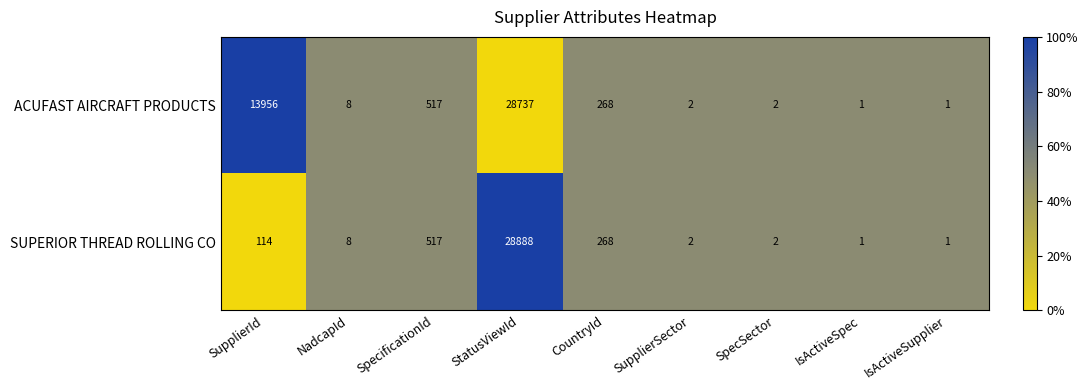

What is the difference between the ACUFAST AIRCRAFT PRODUCTS values at SupplierId and CountryId?

13688